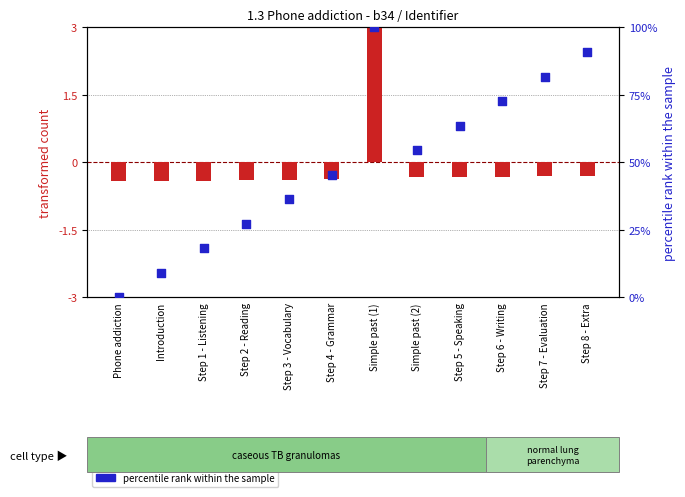

What is the total value across all series at Simple past (1)?

104.0